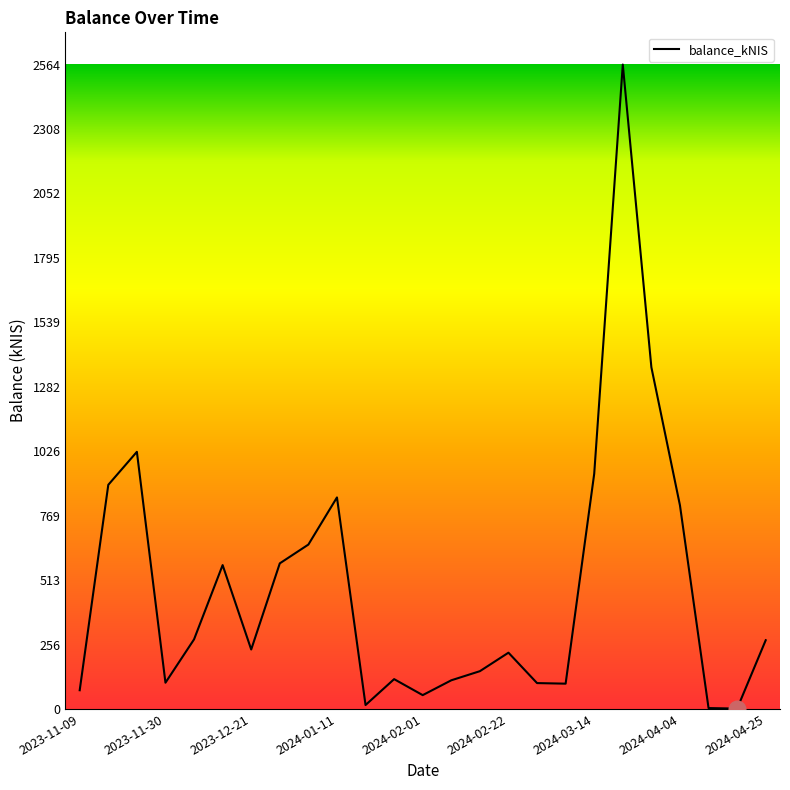

What is the difference between the maximum and minimum values?

2563.1